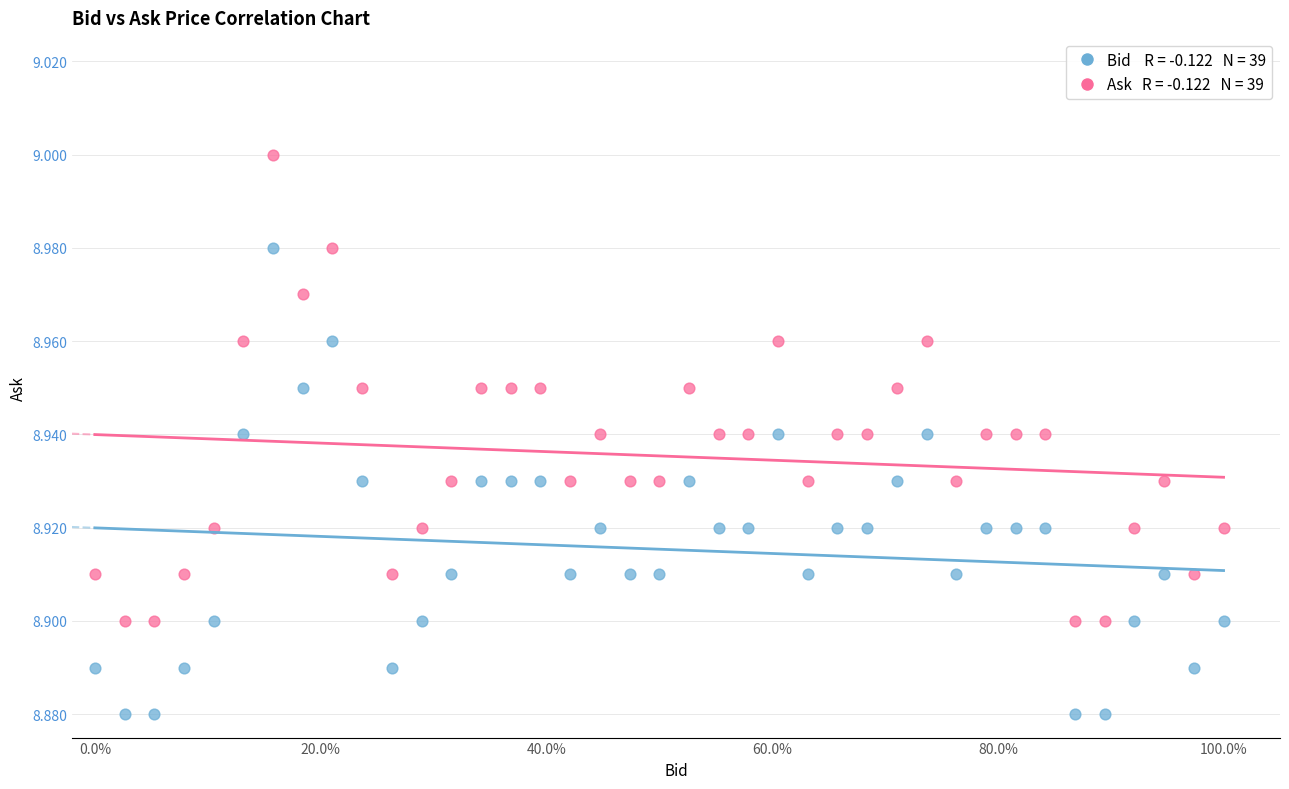

Across all data points, what is the range of X values (max minus min)?

1.0